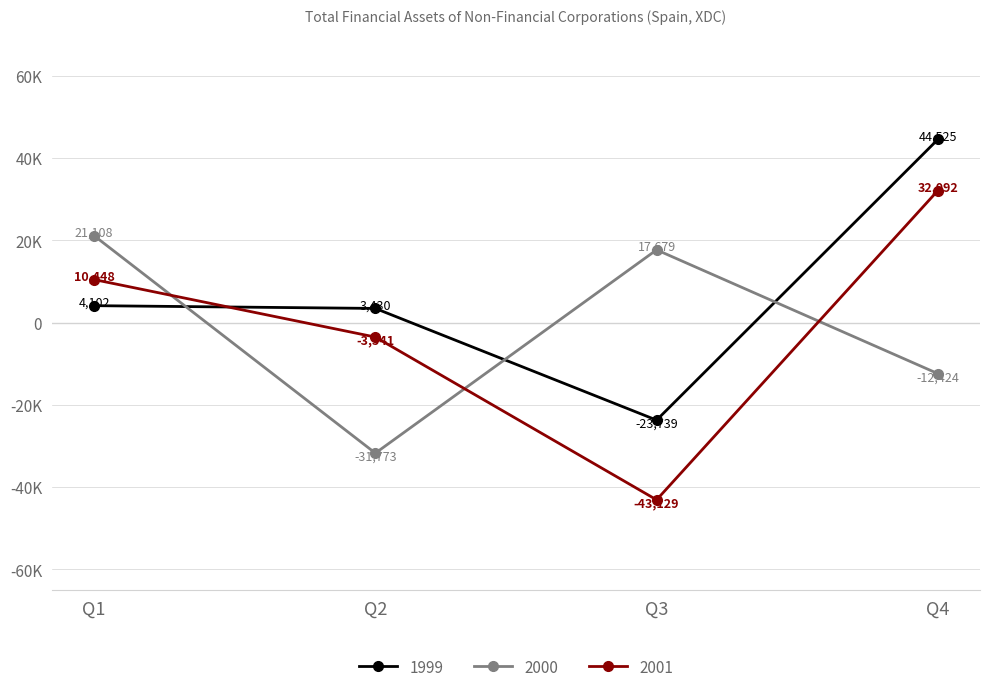

What are all the series names shown in the legend?

1999, 2000, 2001